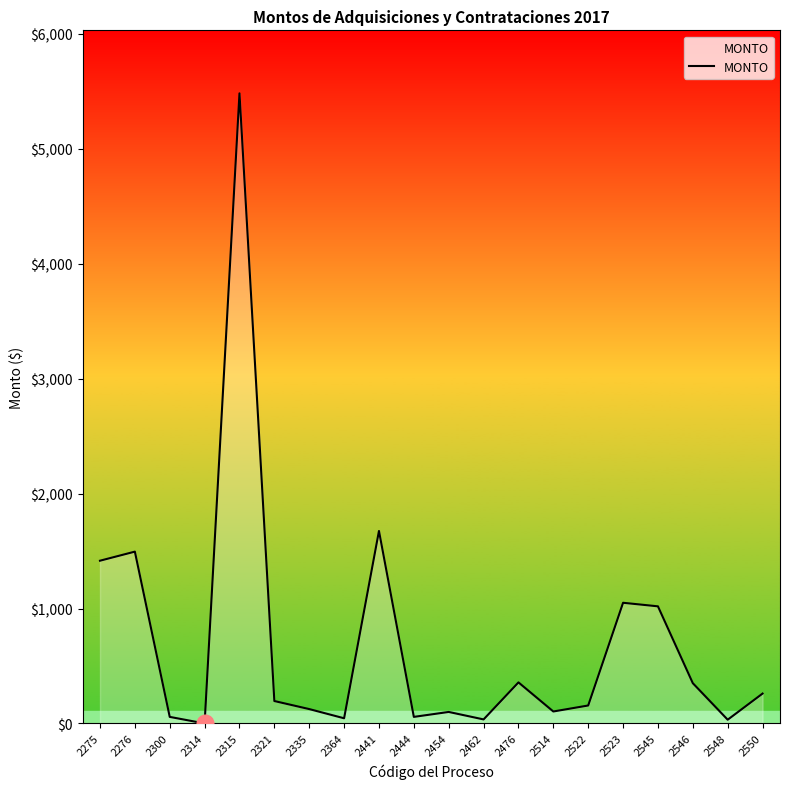

The value at 2441 is 1675.0. True or false?

True